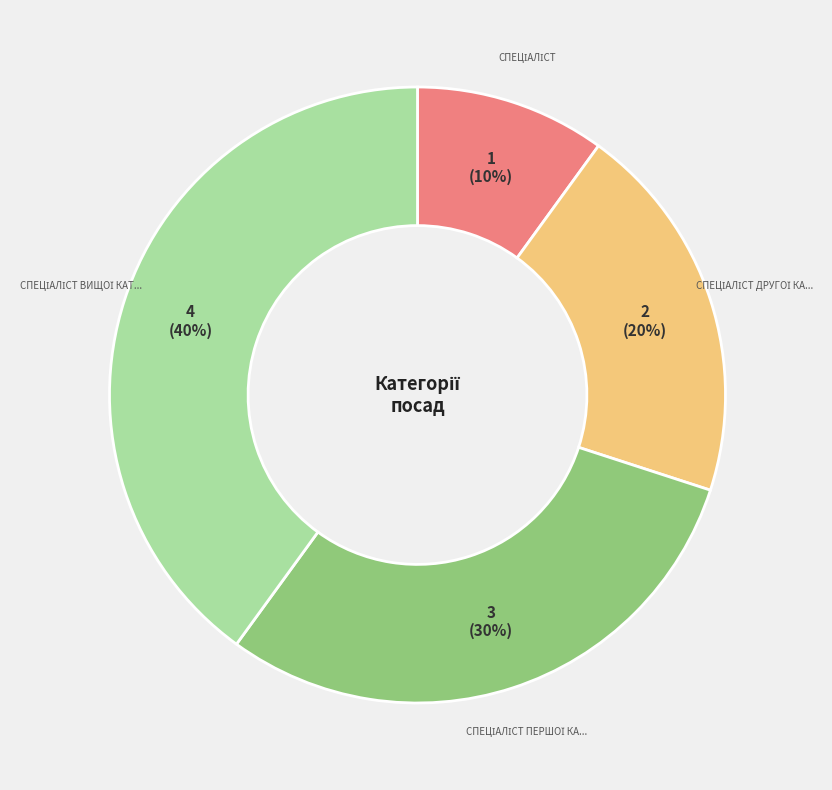

Does any single category account for the majority?

No